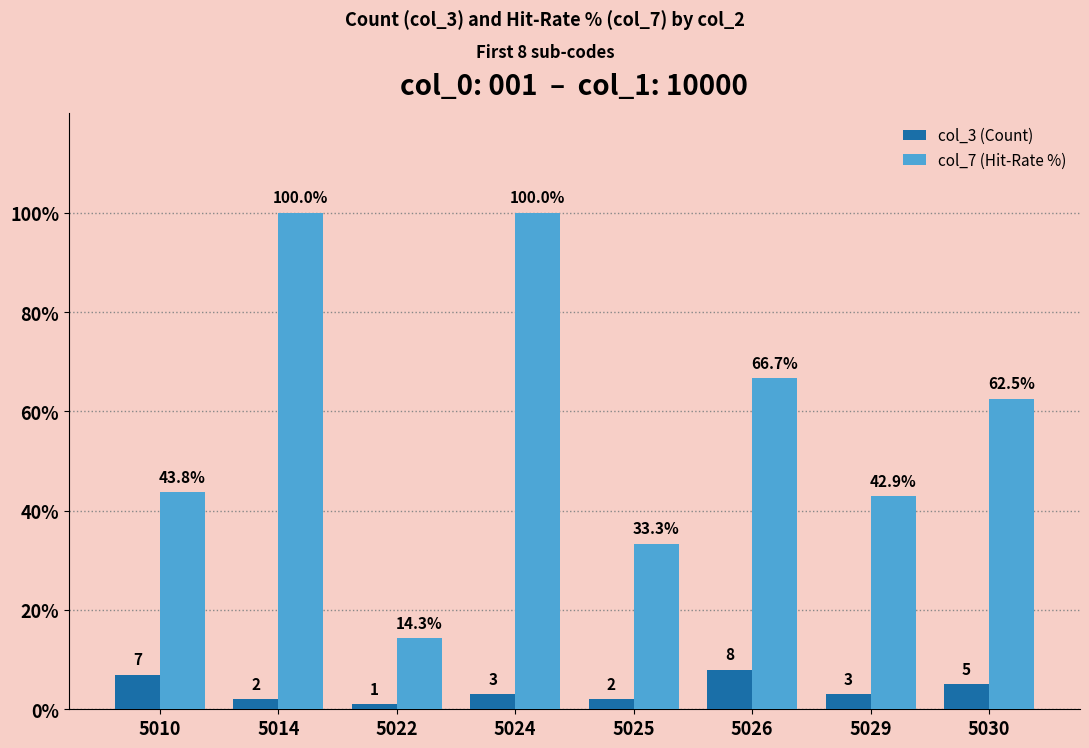

Which series has the largest total across all categories?

col_7 (Hit-Rate %)